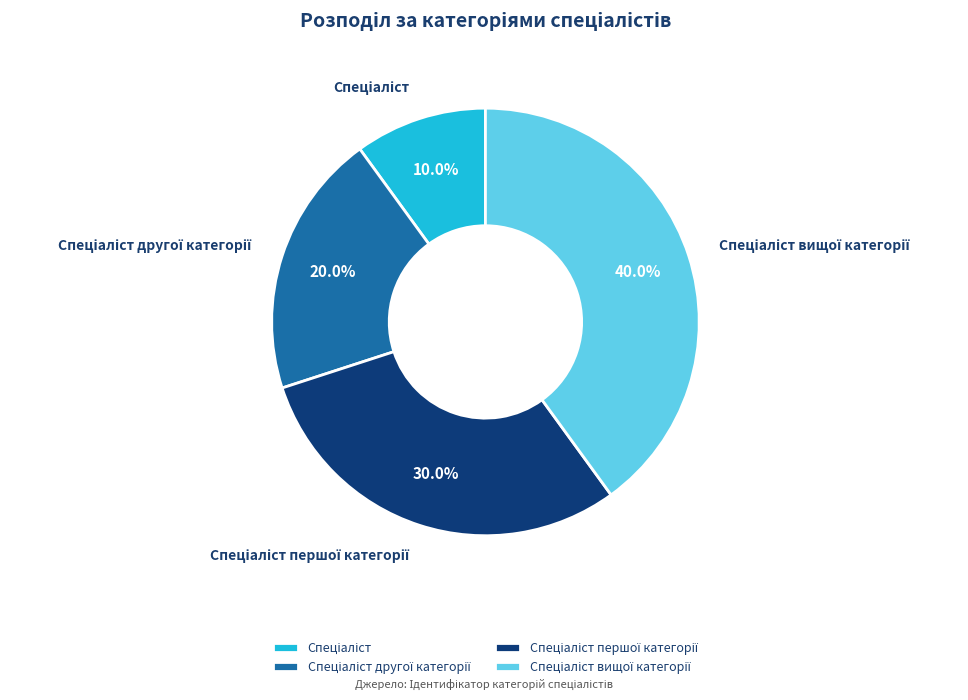

Is there any slice that represents more than half of the pie?

No